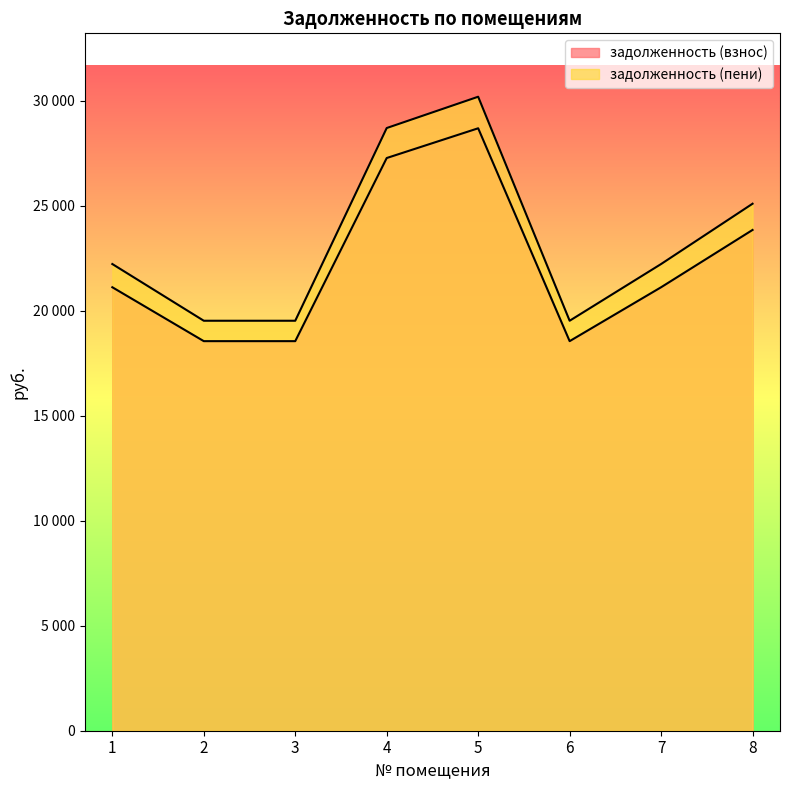

True or false: задолженность (взнос) and задолженность (пени) intersect in this chart.

False